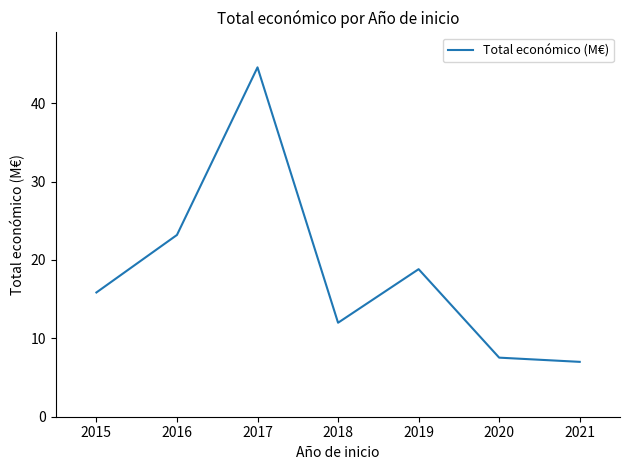

Which has a higher value, 2020 or 2017?

2017